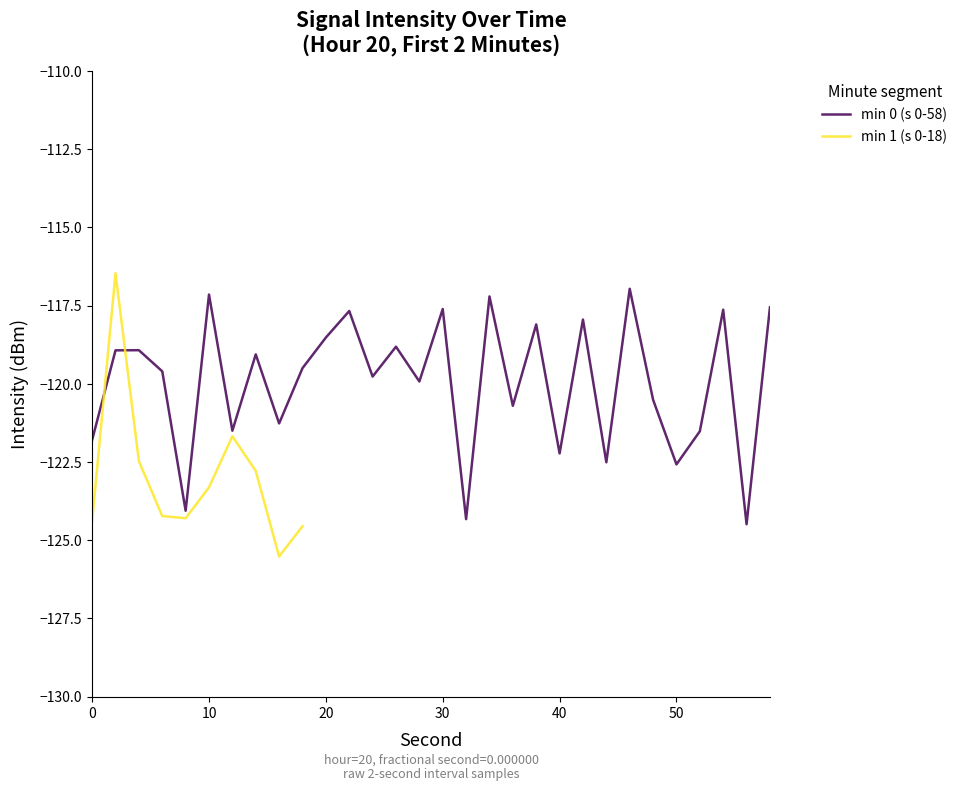

Is it true that min 0 (s 0-58) equals -180.1 at 40?

False